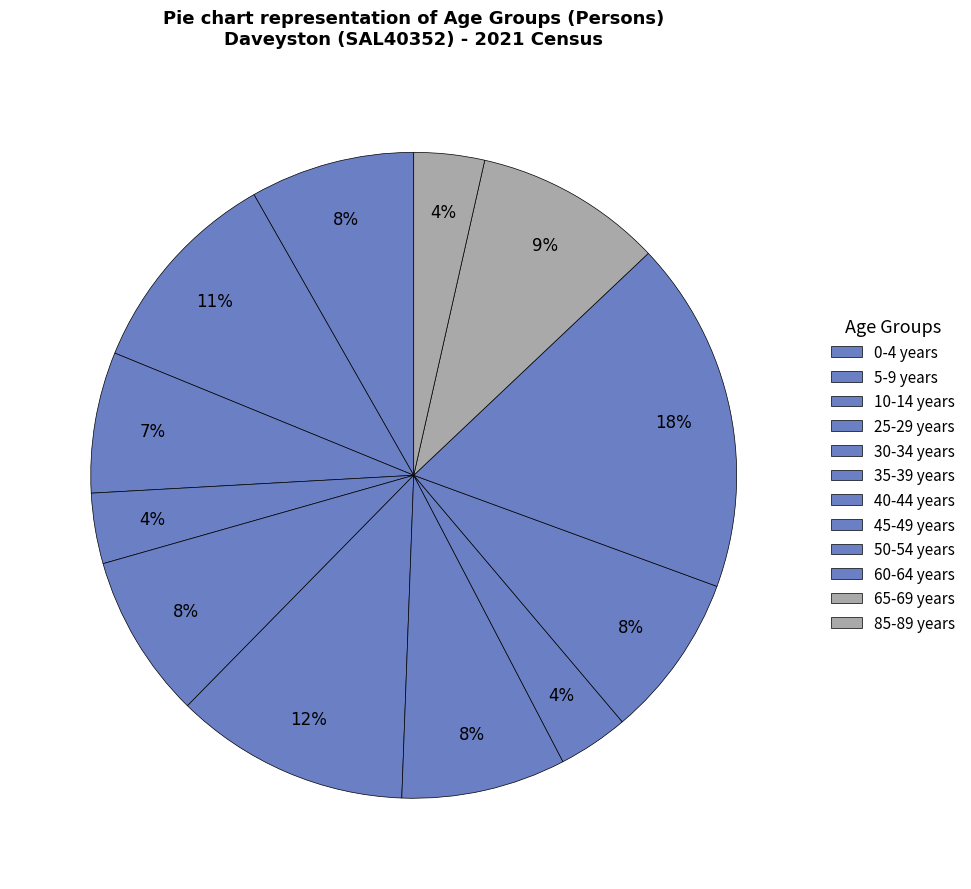

Is it true that 10-14 years is 1% of the pie?

False